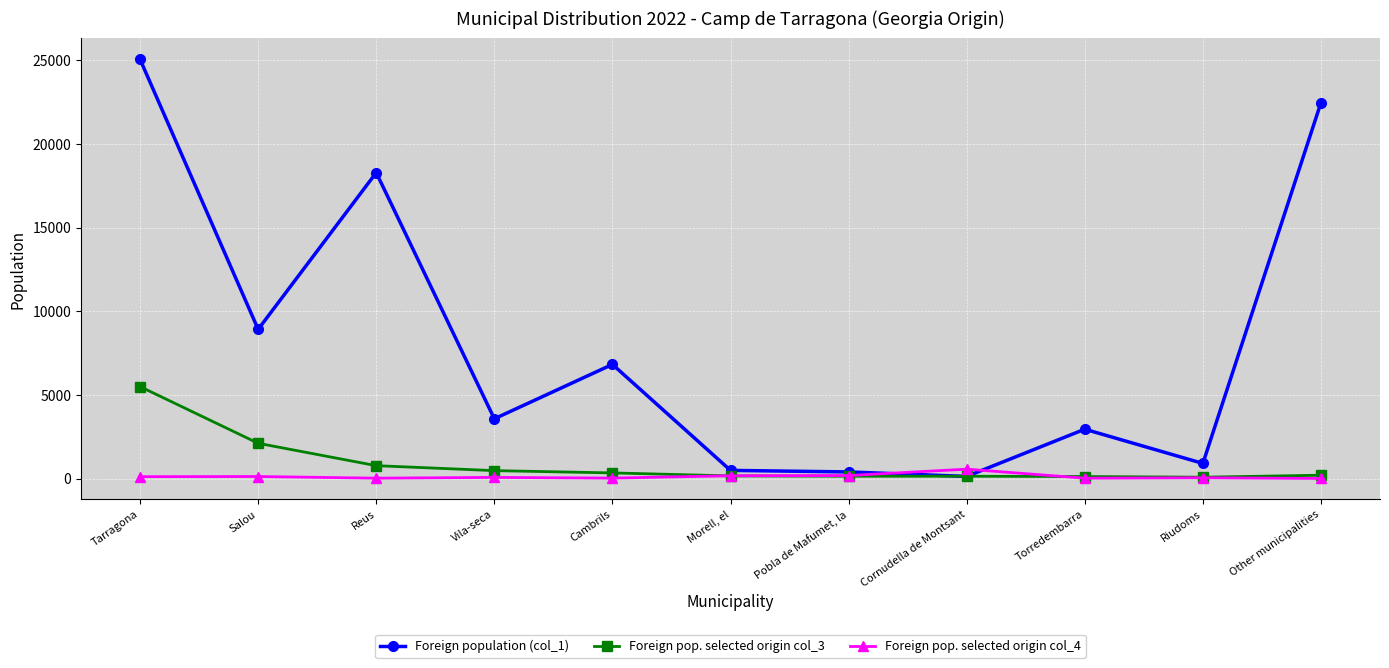

Which series has the widest spread of values?

Foreign population (col_1)